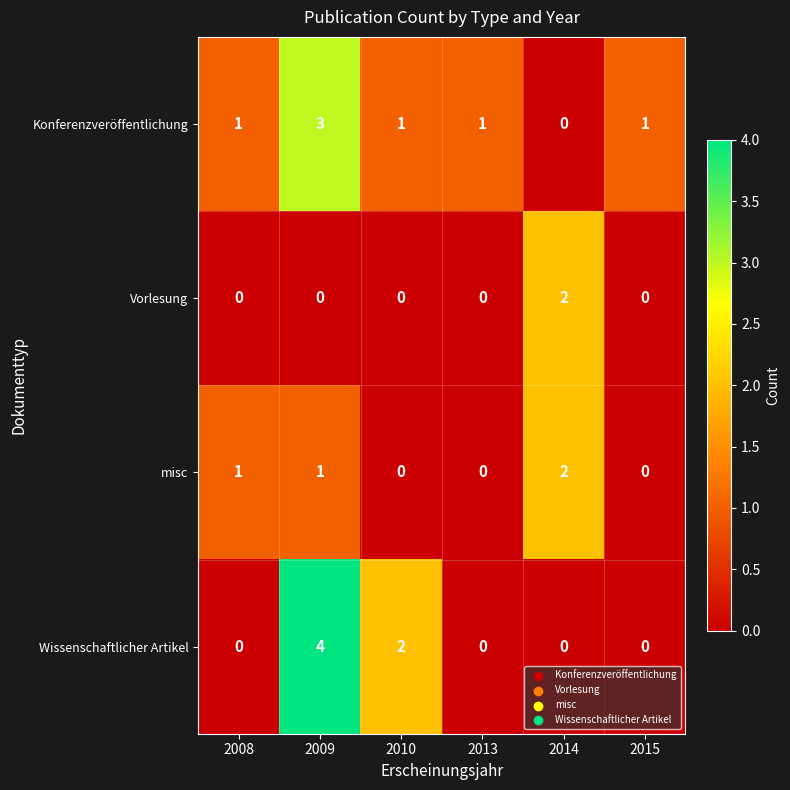

Which series has the widest spread of values?

Wissenschaftlicher Artikel